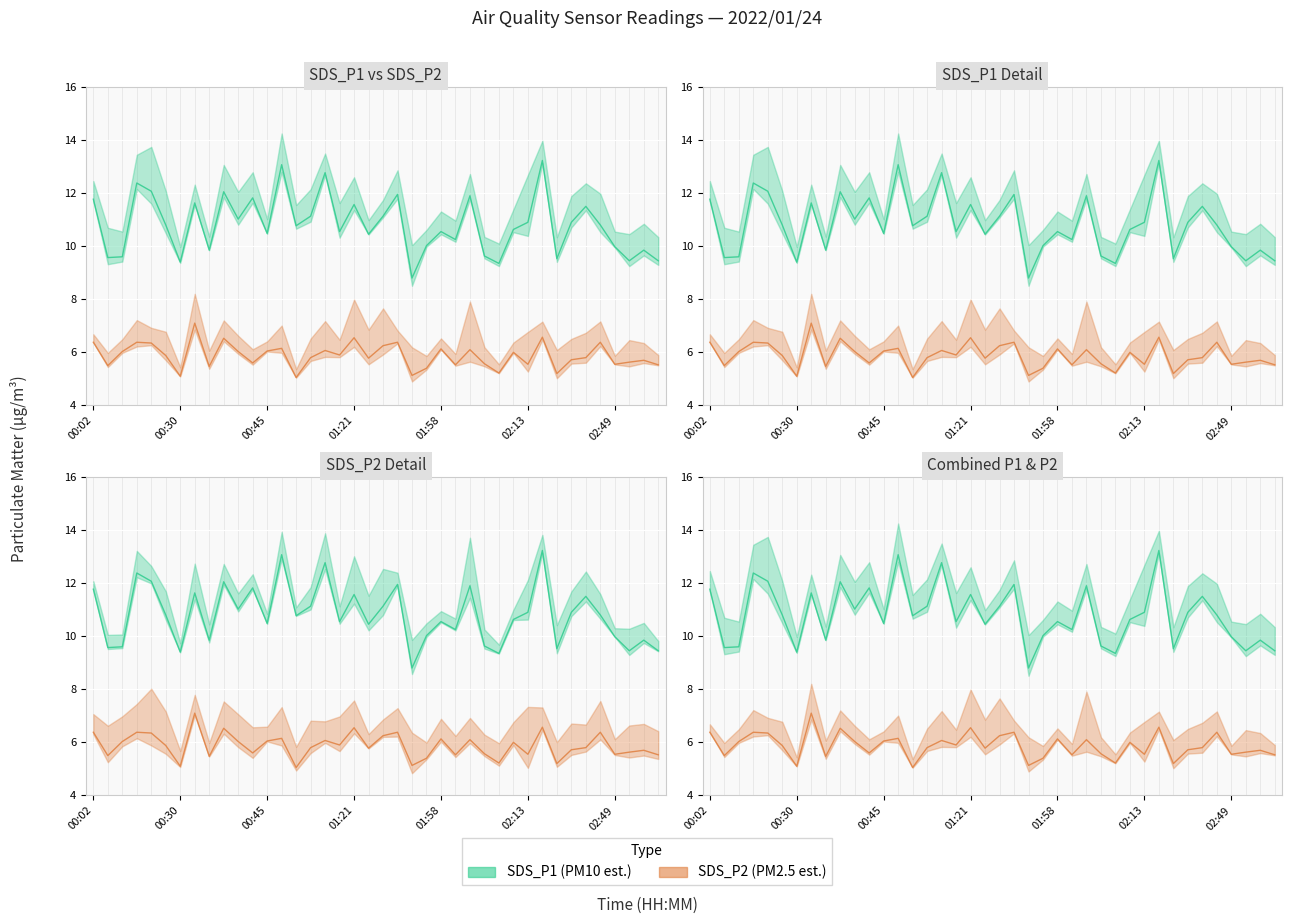

The SDS_P1 series shows 11.6 at 00:32. True or false?

True